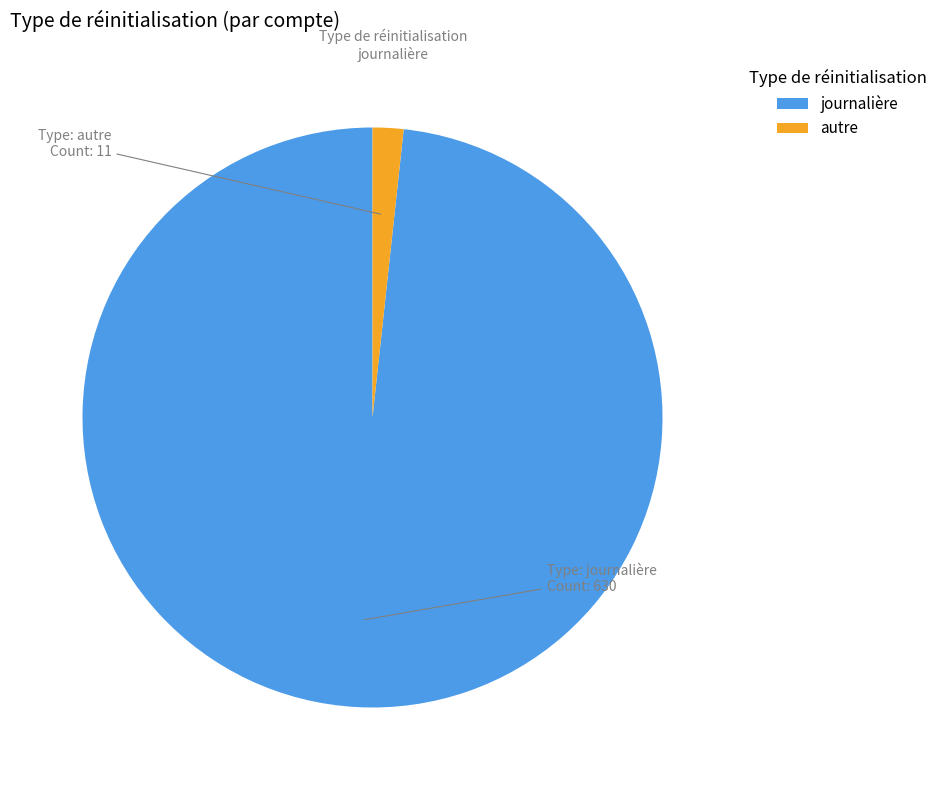

Combined, do journalière and autre account for over 50%?

Yes